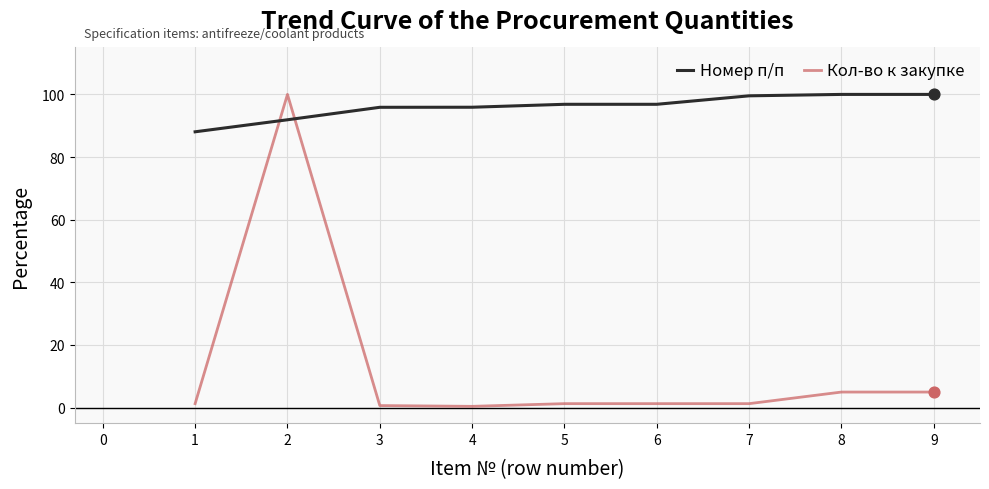

Between 2 and 7, which series saw the biggest shift?

Кол-во к закупке